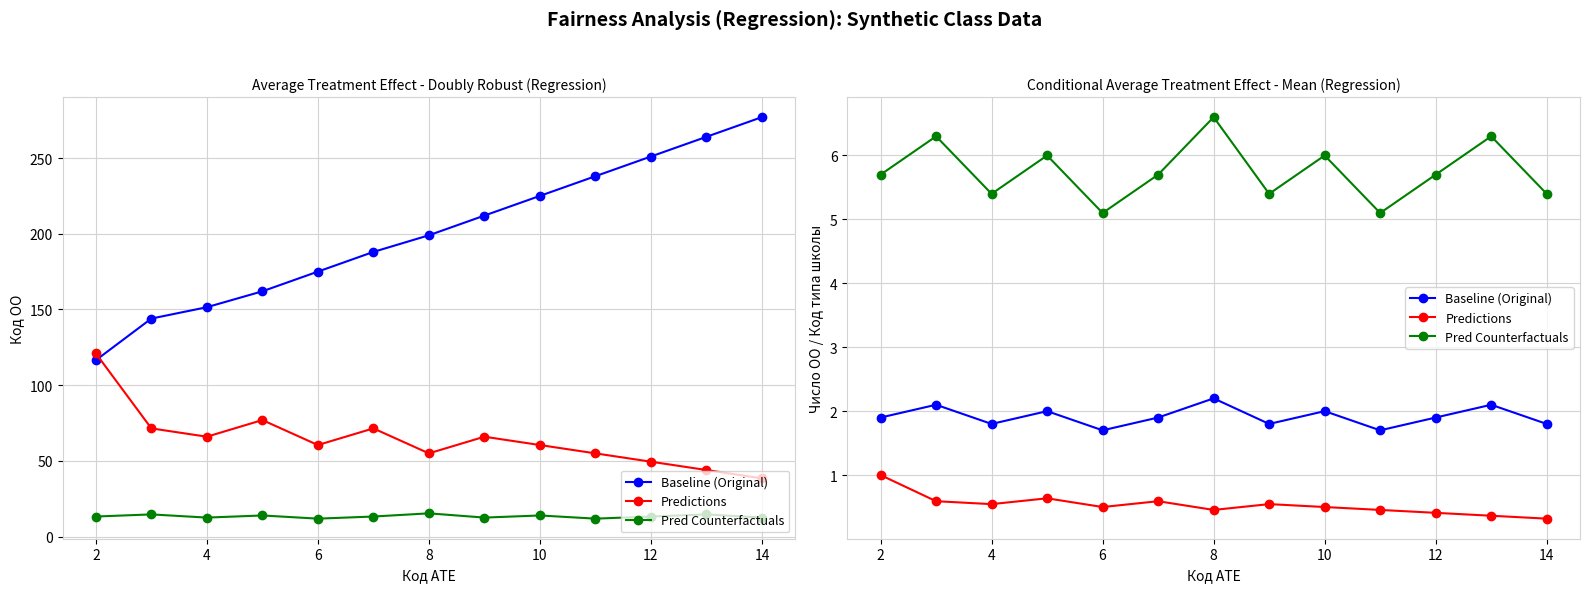

Is the value of Baseline (Original) at 11 greater than the value of Pred Counterfactuals at 10?

No